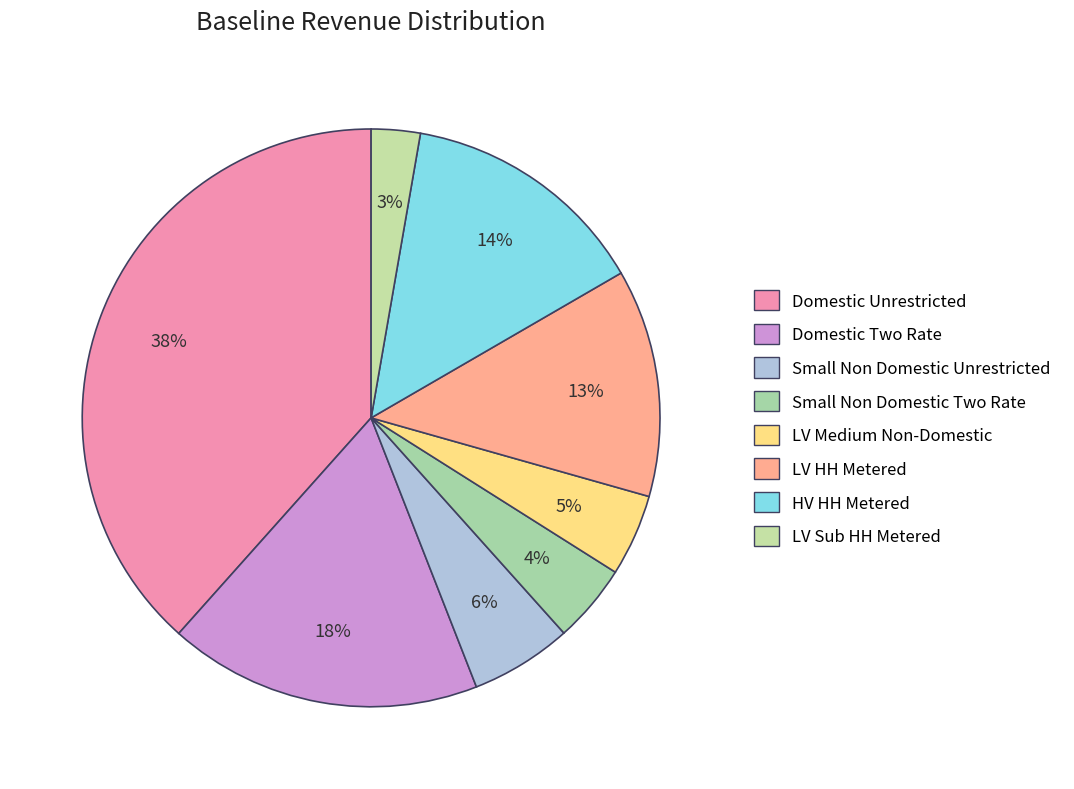

Which category has the smallest portion of the pie?

LV Sub HH Metered